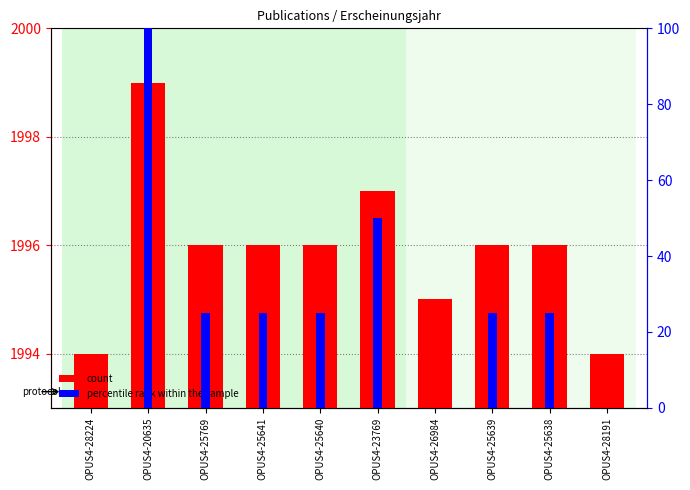

How many distinct data groups are displayed?

2